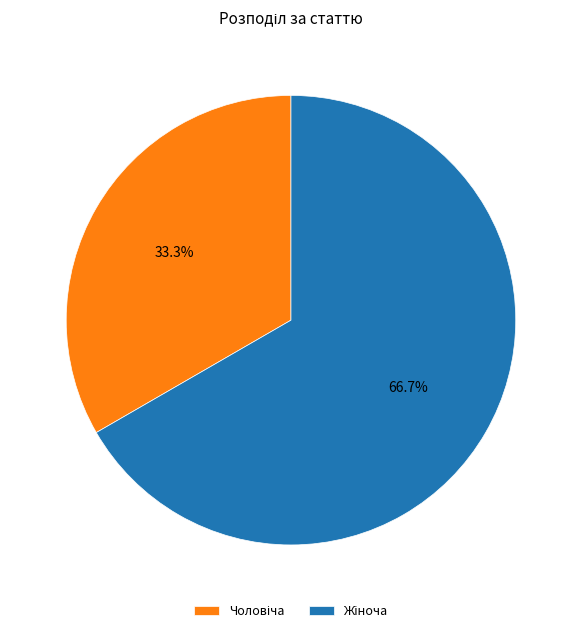

How many slices are in this pie chart?

2